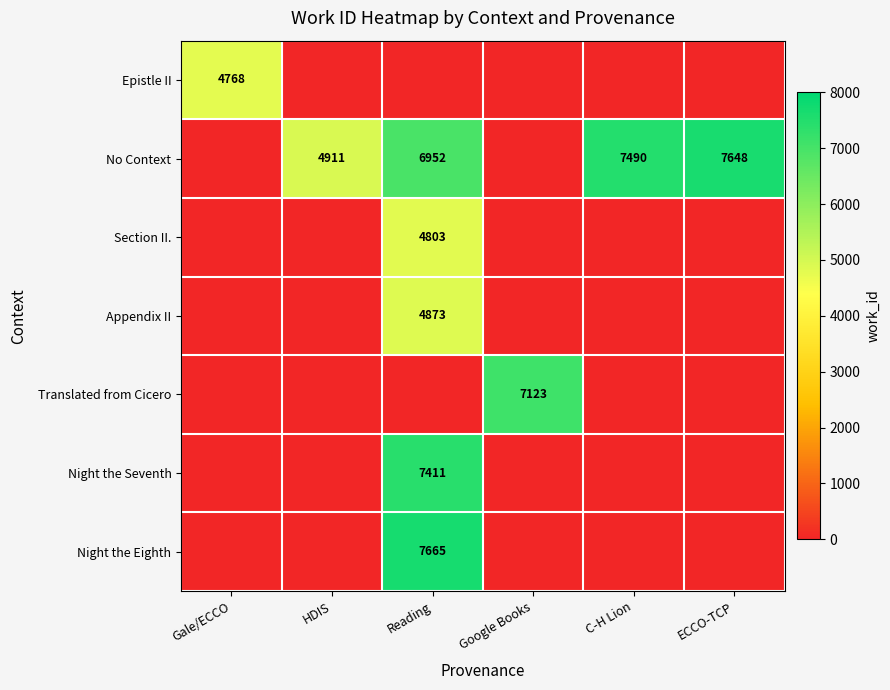

True or false: Night the Seventh has a value of 4308 at Reading.

False